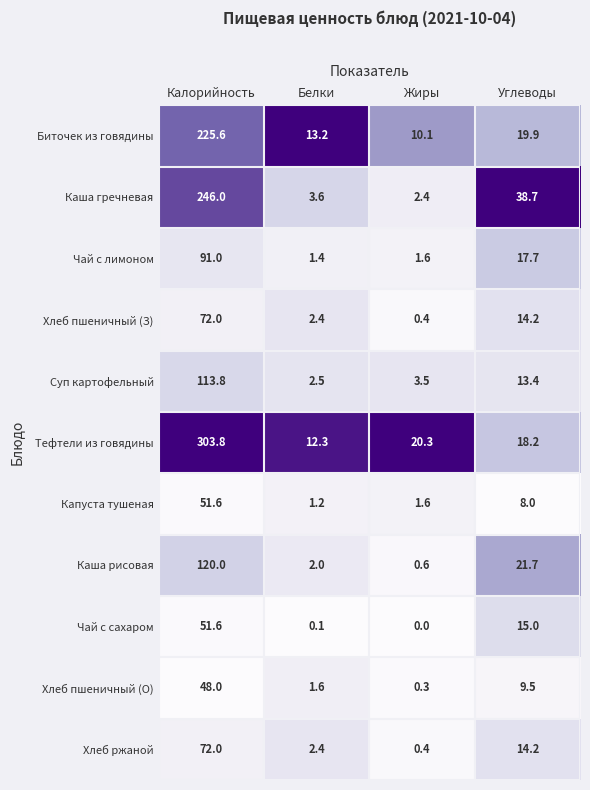

Which series changed the most between Жиры and Углеводы?

Каша гречневая